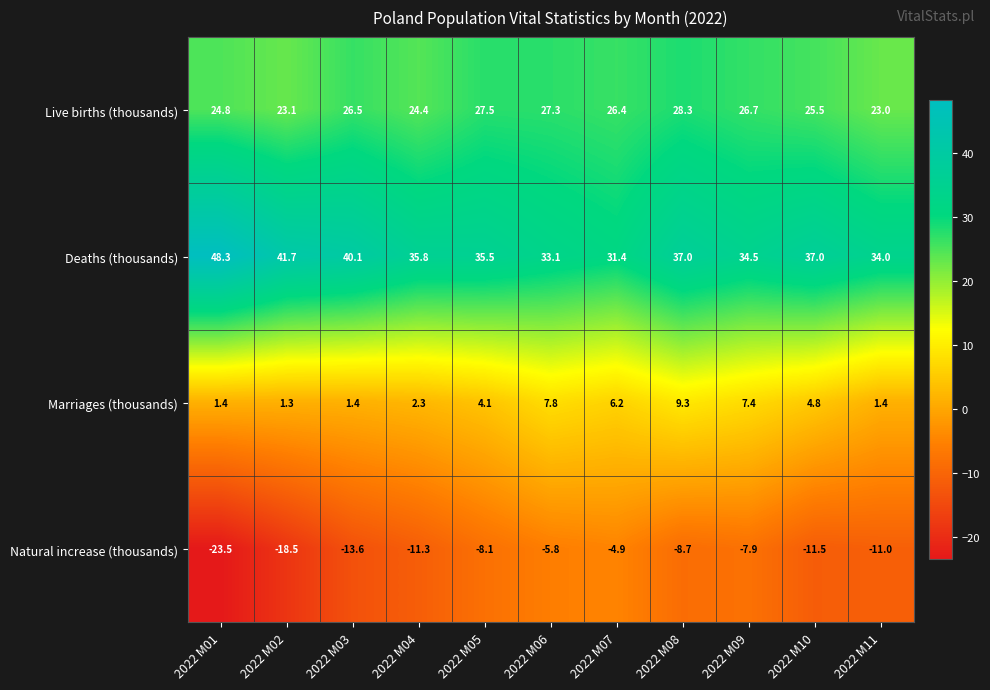

List the series in order of their overall mean, lowest first.

Natural increase (thousands), Marriages (thousands), Live births (thousands), Deaths (thousands)